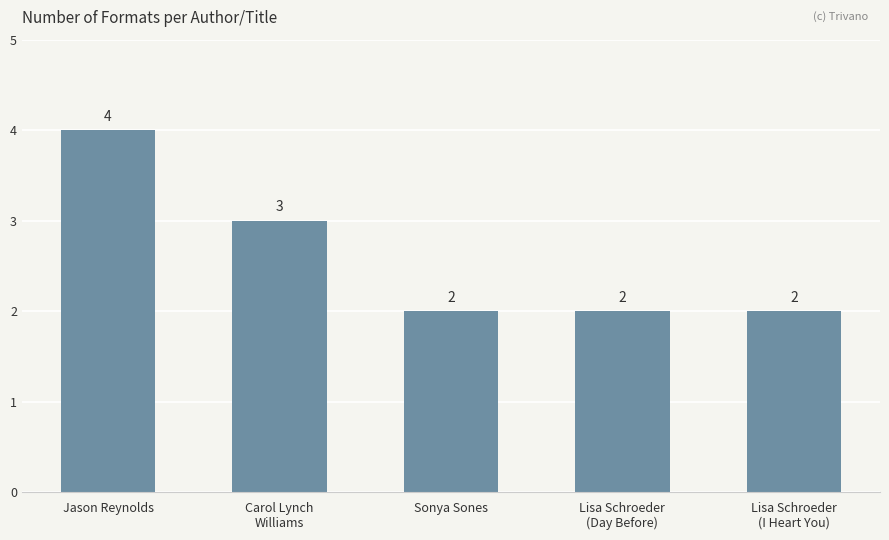

The chart shows a value of 2 at Lisa Schroeder
(Day Before). True or false?

True